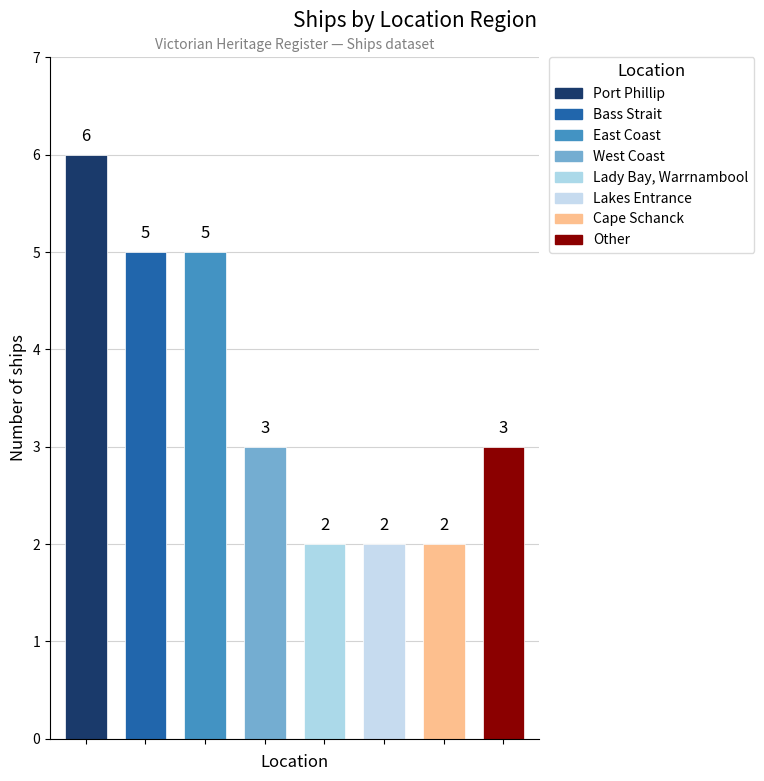

Reading left to right, list all the values displayed in this chart.

6	5	5	3	2	2	2	3